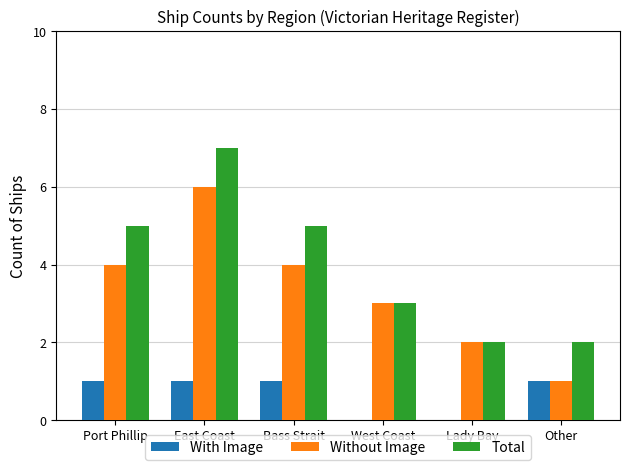

Reading left to right, extract all data points from this chart.

With Image: 1	1	1	0	0	1
Without Image: 4	6	4	3	2	1
Total: 5	7	5	3	2	2